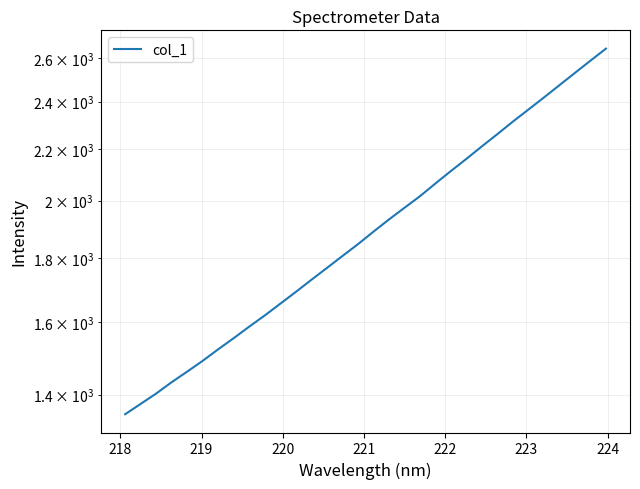

What is the difference between the second highest and minimum values?

1236.6